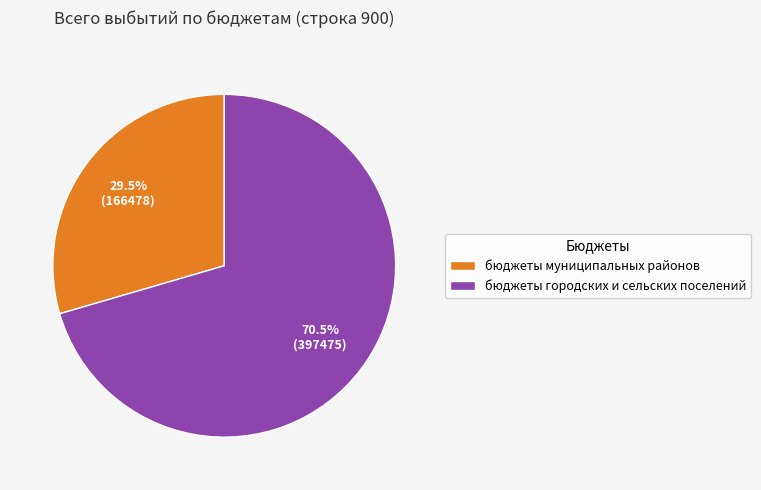

Which category has the biggest portion of the pie?

бюджеты городских и сельских поселений